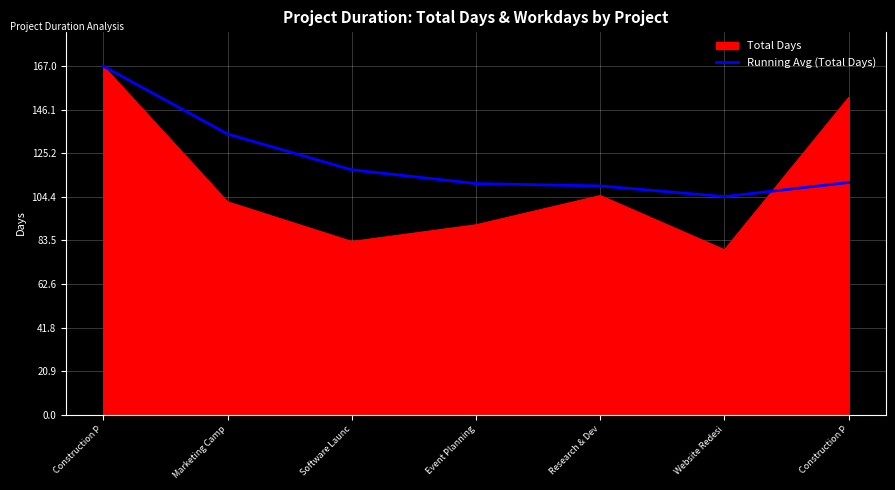

What is the maximum value shown in the chart?

167.0